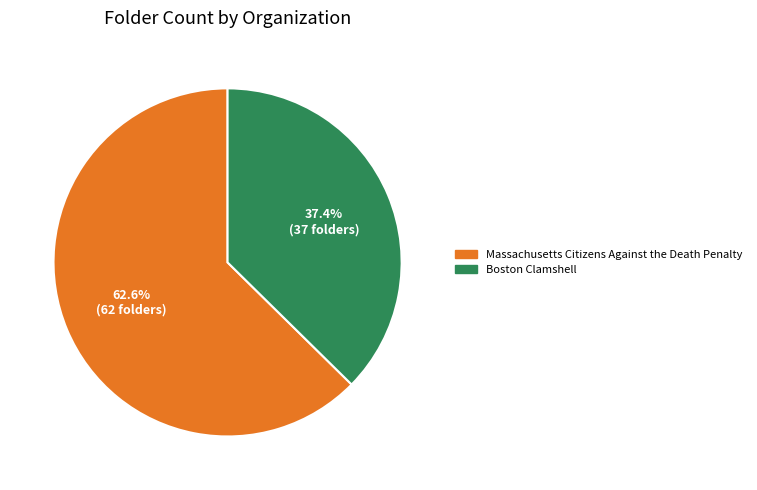

The Boston Clamshell slice represents 37% of the pie. True or false?

True